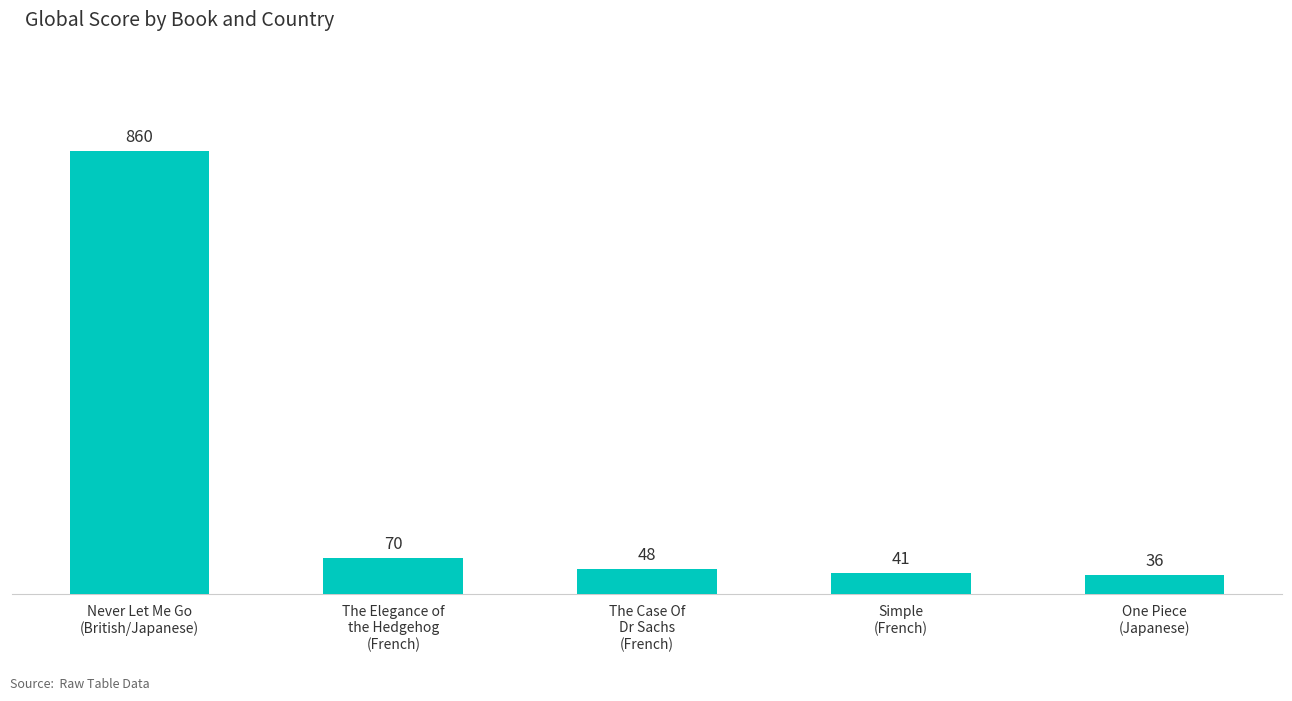

What is the difference between the maximum and minimum values?

824